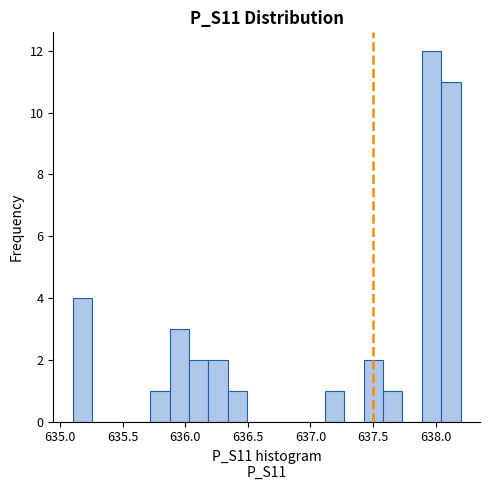

Around what value on the x-axis is the tallest bar? Give the approximate position of its centre, as read against the axis.

637.95